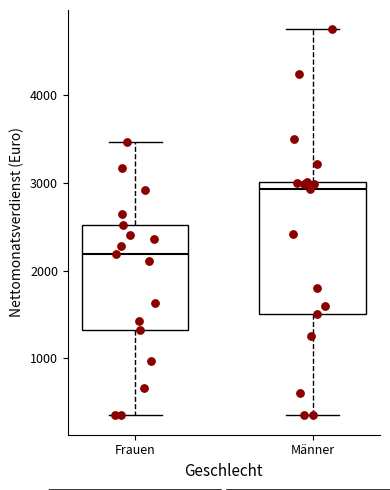

Reading left to right, transcribe this box plot: for each box, give where its median line is, the range the box spans, and where its two whiskers end, as read against the y-axis. The values are not printed on the chart, so give them approximately, as read against the axis.

Frauen: median 2200, box 1300 to 2500, whiskers 400 to 3500
Männer: median 2900, box 1500 to 3000, whiskers 400 to 4700